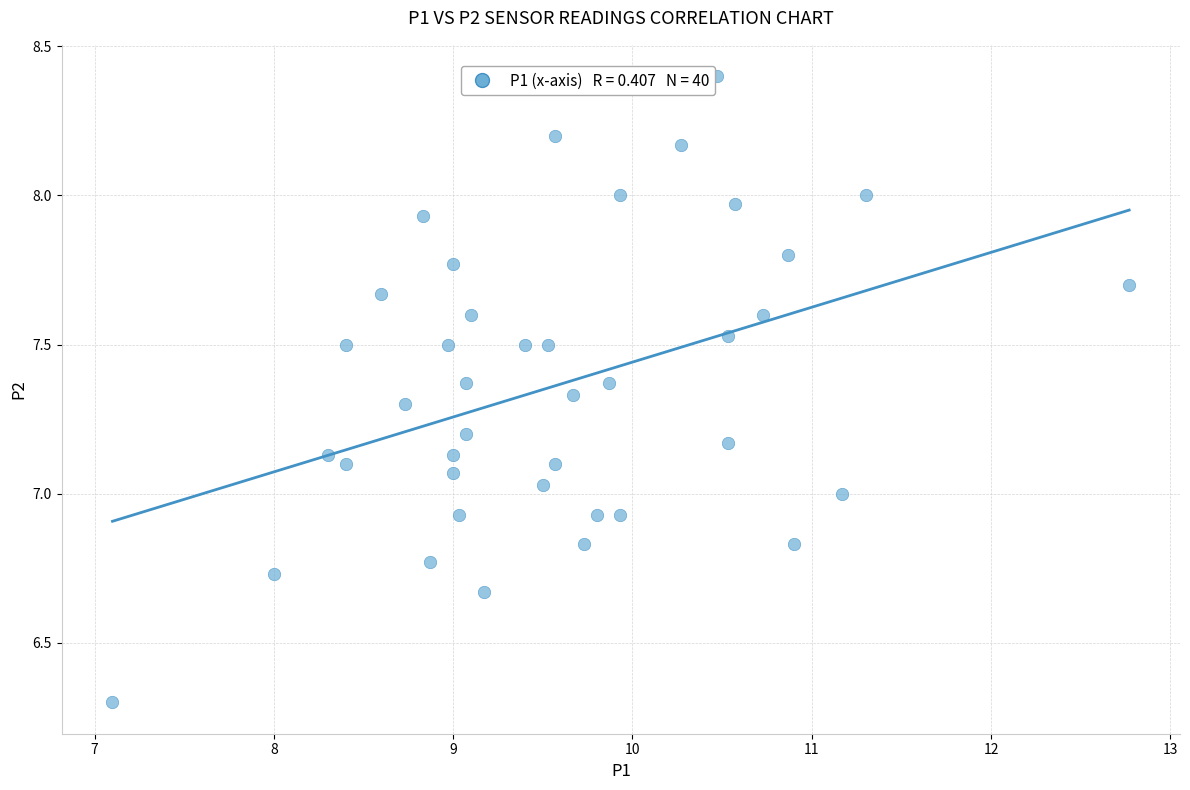

What is the range of X values (max minus min)?

5.7